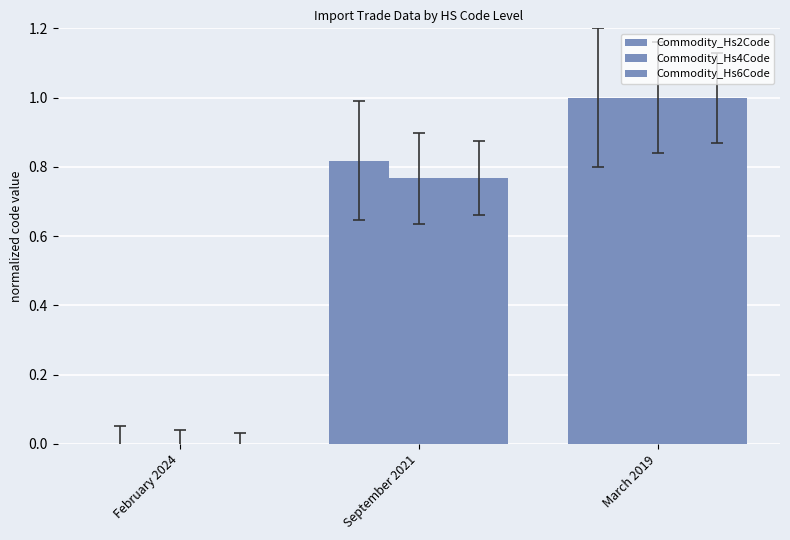

What position from the right is March 2019?

1